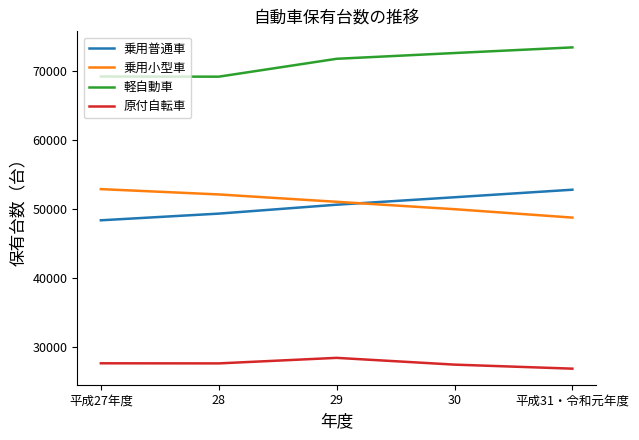

What is the spread (max minus min) of values at 平成31・令和元年度?

46445